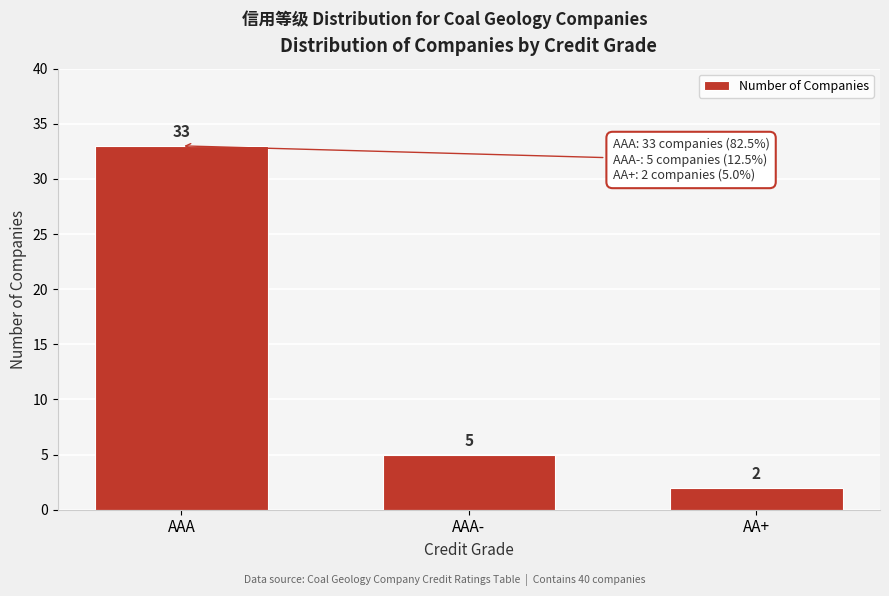

Reading left to right, what are all the values shown in this chart?

AAA=33	AAA-=5	AA+=2